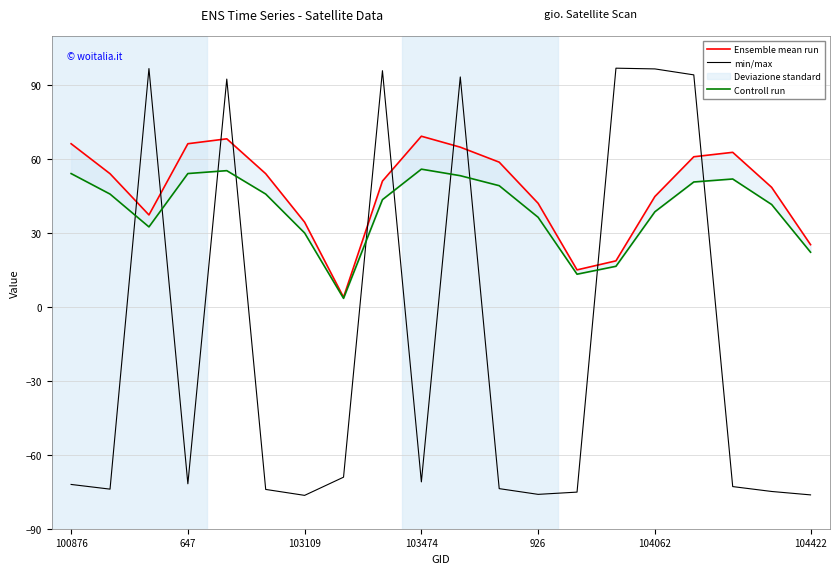

Does the chart display data point markers on the line(s)?

No